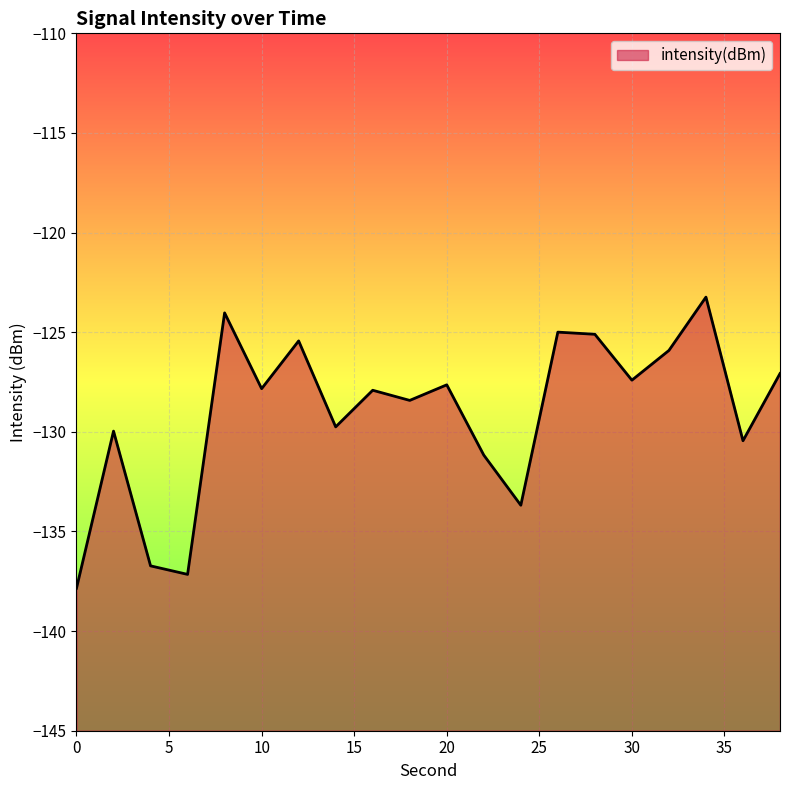

Does the chart display data point markers on the line(s)?

No